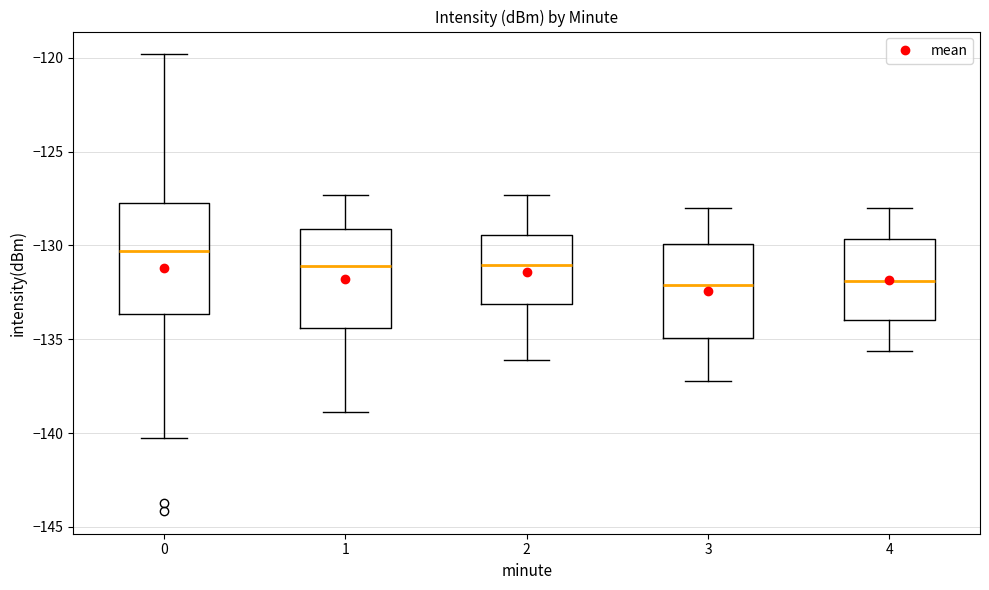

Reading left to right, transcribe this box plot: for each box, give where its median line is, the range the box spans, and where its two whiskers end, as read against the y-axis. The values are not printed on the chart, so give them approximately, as read against the axis.

0: median -130.5, box -133.5 to -127.5, whiskers -140.5 to -120.0
1: median -131.0, box -134.5 to -129.0, whiskers -139.0 to -127.5
2: median -131.0, box -133.0 to -129.5, whiskers -136.0 to -127.5
3: median -132.0, box -135.0 to -130.0, whiskers -137.0 to -128.0
4: median -132.0, box -134.0 to -129.5, whiskers -135.5 to -128.0